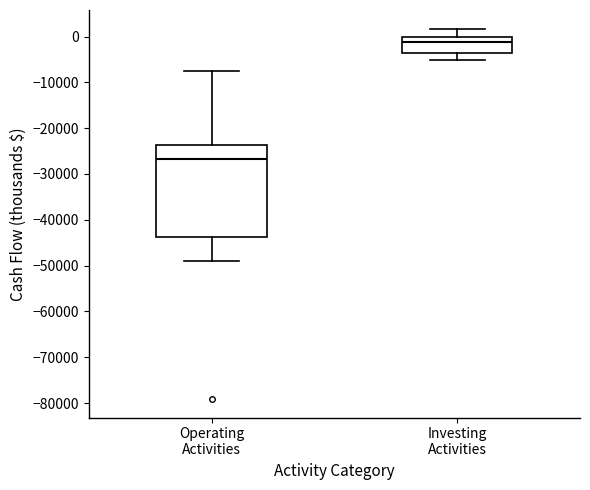

Where is the lower edge of the box for Investing Activities on the y-axis? The values are not printed on the chart, so give them approximately, as read against the axis.

-3000